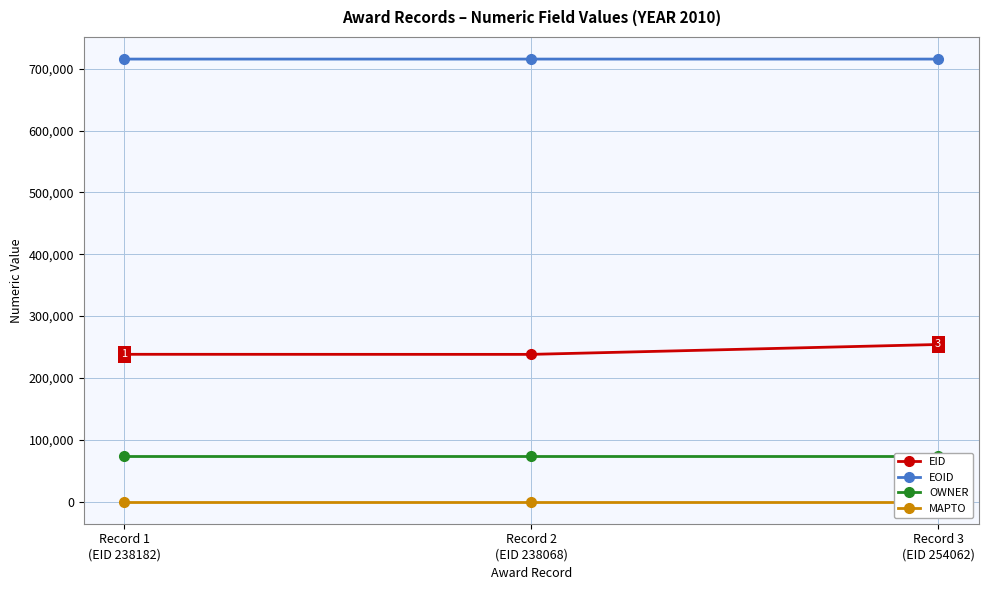

Which series changed the most between Record 2
(EID 238068) and Record 3
(EID 254062)?

EID